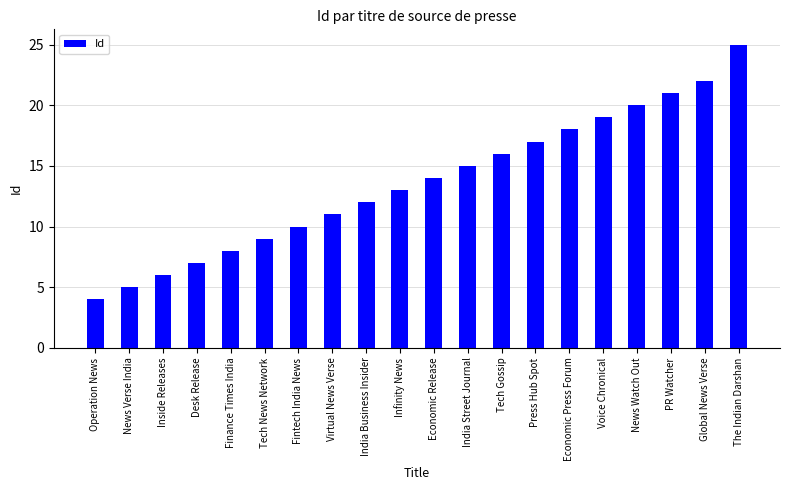

True or false: the data shows 6 at Inside Releases.

True